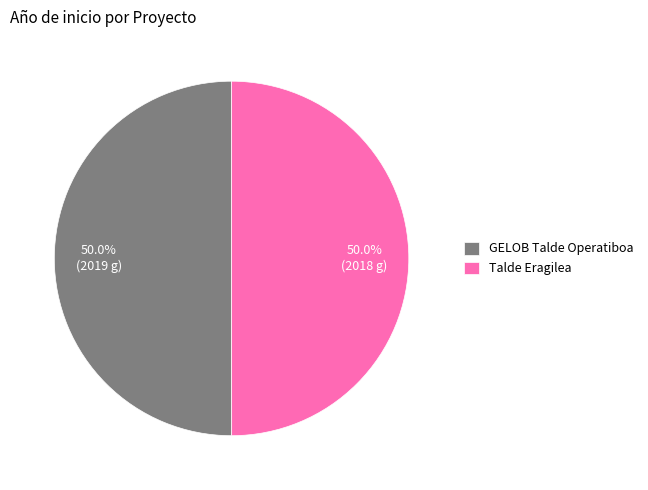

True or false: Talde Eragilea accounts for 60% of the total.

False